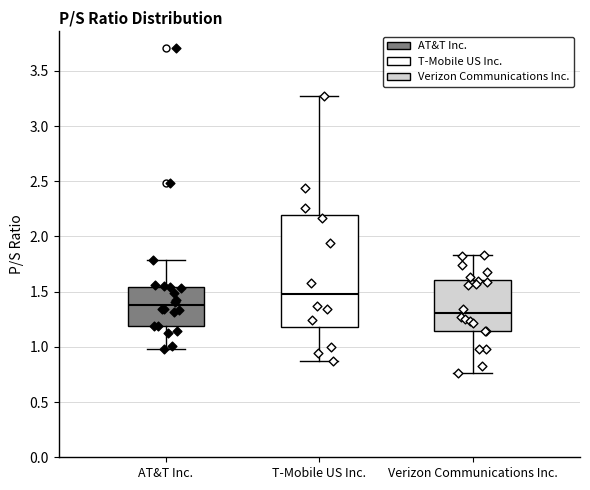

Reading left to right, transcribe this box plot: for each box, give where its median line is, the range the box spans, and where its two whiskers end, as read against the y-axis. The values are not printed on the chart, so give them approximately, as read against the axis.

AT&T Inc.: median 1.40, box 1.20 to 1.55, whiskers 1.00 to 1.80
T-Mobile US Inc.: median 1.50, box 1.20 to 2.20, whiskers 0.85 to 3.25
Verizon Communications Inc.: median 1.30, box 1.15 to 1.60, whiskers 0.75 to 1.85